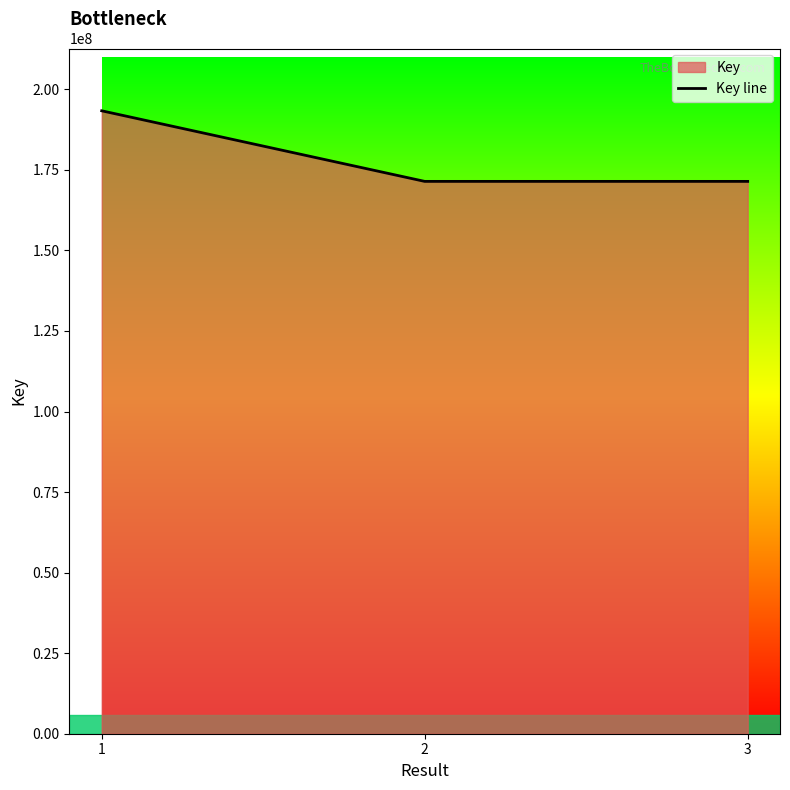

Read the value at 1.

193329158